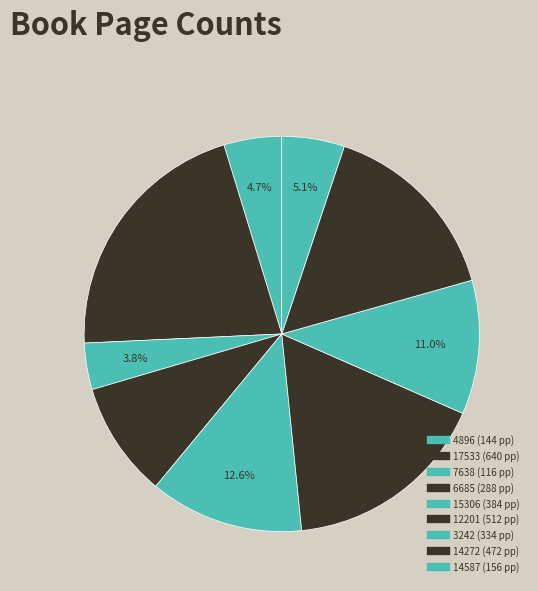

Count the number of slices in the pie.

9